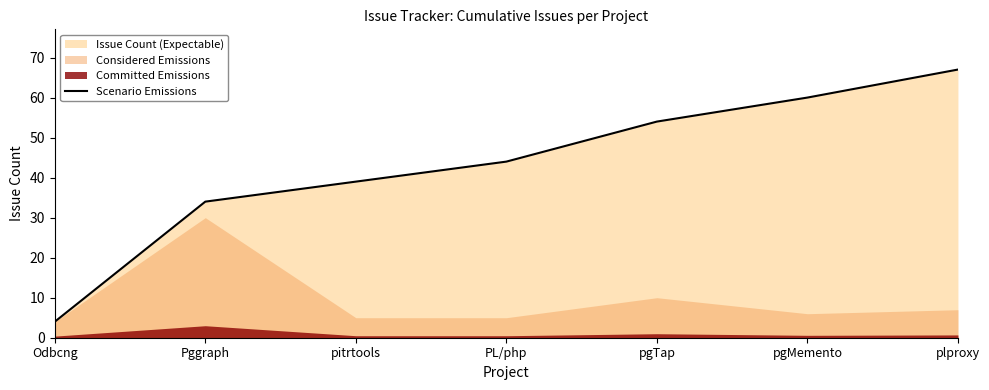

List the labels in order of value, smallest first.

Odbcng, Pggraph, pitrtools, PL/php, pgTap, pgMemento, plproxy